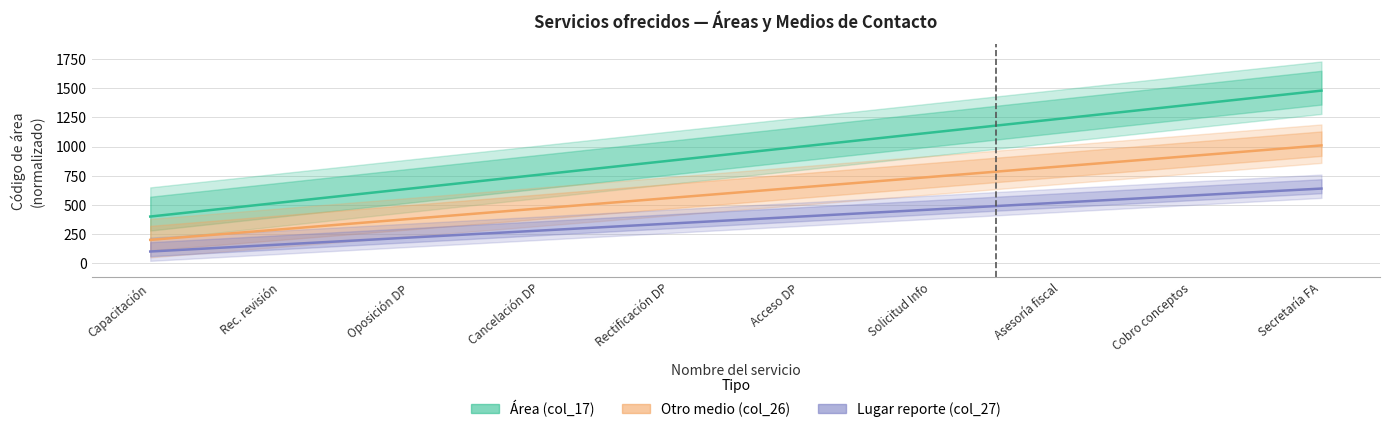

What is the sum of the Otro medio (col_26) values at Rectificación DP and Oposición DP?

940